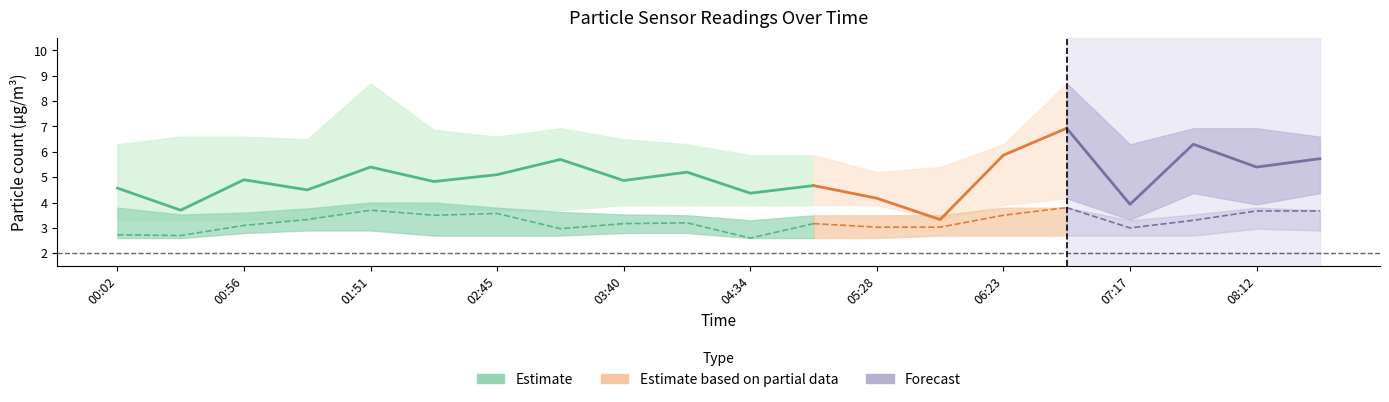

Reading left to right, what are all the values shown in this chart?

SDS_P1_center: 00:02=4.6	00:29=3.7	00:56=4.9	01:23=4.5	01:51=5.4	02:18=4.8	02:45=5.1	03:12=5.7	03:40=4.9	04:07=5.2	04:34=4.4	05:01=4.7	05:28=4.2	05:56=3.3	06:23=5.9	06:50=6.9	07:17=3.9	07:45=6.3	08:12=5.4	08:39=5.7
SDS_P1_upper: 00:02=6.3	00:29=6.6	00:56=6.6	01:23=6.5	01:51=8.7	02:18=6.9	02:45=6.6	03:12=6.9	03:40=6.5	04:07=6.3	04:34=5.9	05:01=5.9	05:28=5.2	05:56=5.4	06:23=6.3	06:50=8.7	07:17=6.3	07:45=6.9	08:12=6.9	08:39=6.6
SDS_P1_lower: 00:02=3.3	00:29=3.3	00:56=3.3	01:23=3.3	01:51=3.9	02:18=3.7	02:45=3.7	03:12=3.7	03:40=3.9	04:07=3.9	04:34=3.9	05:01=3.9	05:28=3.9	05:56=3.3	06:23=3.9	06:50=4.2	07:17=3.3	07:45=4.4	08:12=3.9	08:39=4.4
SDS_P2_center: 00:02=2.7	00:29=2.7	00:56=3.1	01:23=3.3	01:51=3.7	02:18=3.5	02:45=3.6	03:12=3.0	03:40=3.2	04:07=3.2	04:34=2.6	05:01=3.2	05:28=3.0	05:56=3.0	06:23=3.5	06:50=3.8	07:17=3.0	07:45=3.3	08:12=3.7	08:39=3.7
SDS_P2_upper: 00:02=3.8	00:29=3.5	00:56=3.6	01:23=3.8	01:51=4.0	02:18=4.0	02:45=3.8	03:12=3.6	03:40=3.5	04:07=3.5	04:34=3.3	05:01=3.5	05:28=3.5	05:56=3.5	06:23=3.8	06:50=3.8	07:17=3.3	07:45=3.5	08:12=3.8	08:39=3.7
SDS_P2_lower: 00:02=2.6	00:29=2.6	00:56=2.8	01:23=2.9	01:51=2.9	02:18=2.7	02:45=2.7	03:12=2.7	03:40=2.8	04:07=2.8	04:34=2.6	05:01=2.6	05:28=2.6	05:56=2.7	06:23=2.7	06:50=2.7	07:17=2.7	07:45=2.7	08:12=3.0	08:39=2.9